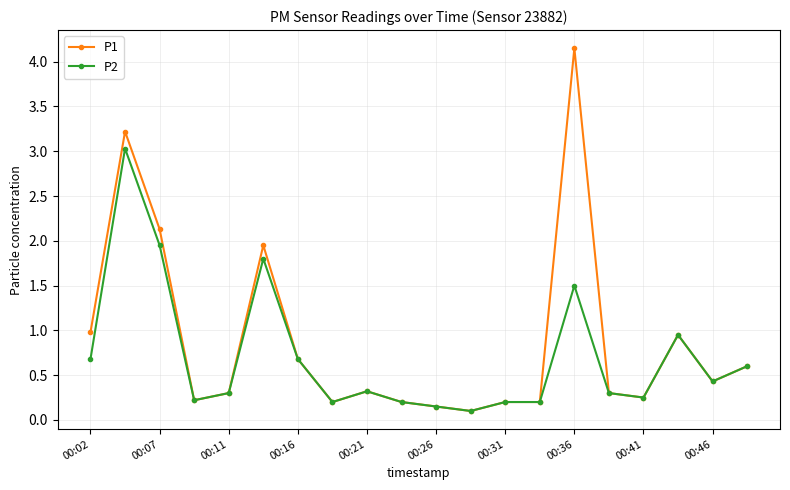

Which series has the widest spread of values?

P1